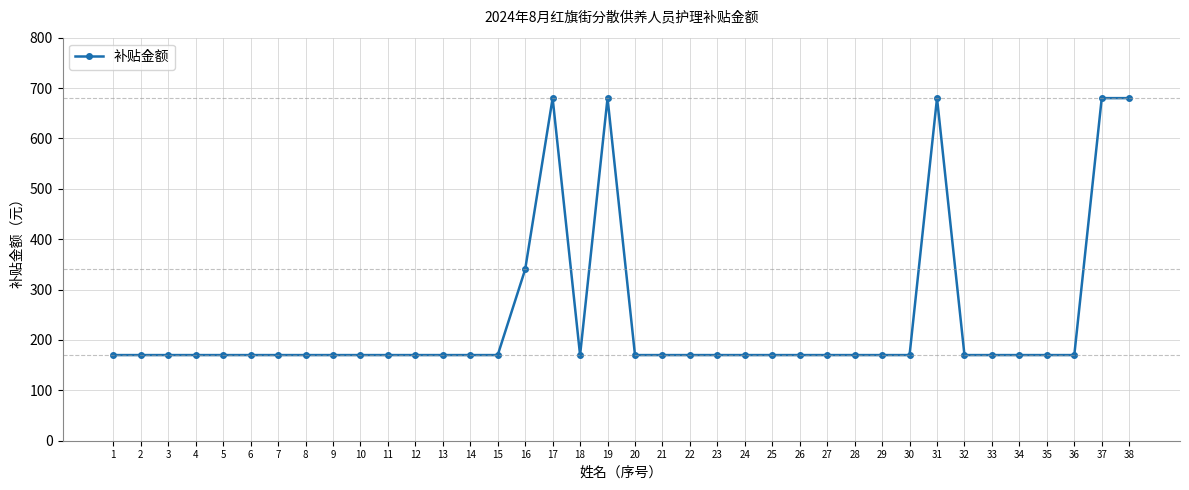

True or false: there are more than 1 points higher than both neighbors.

True